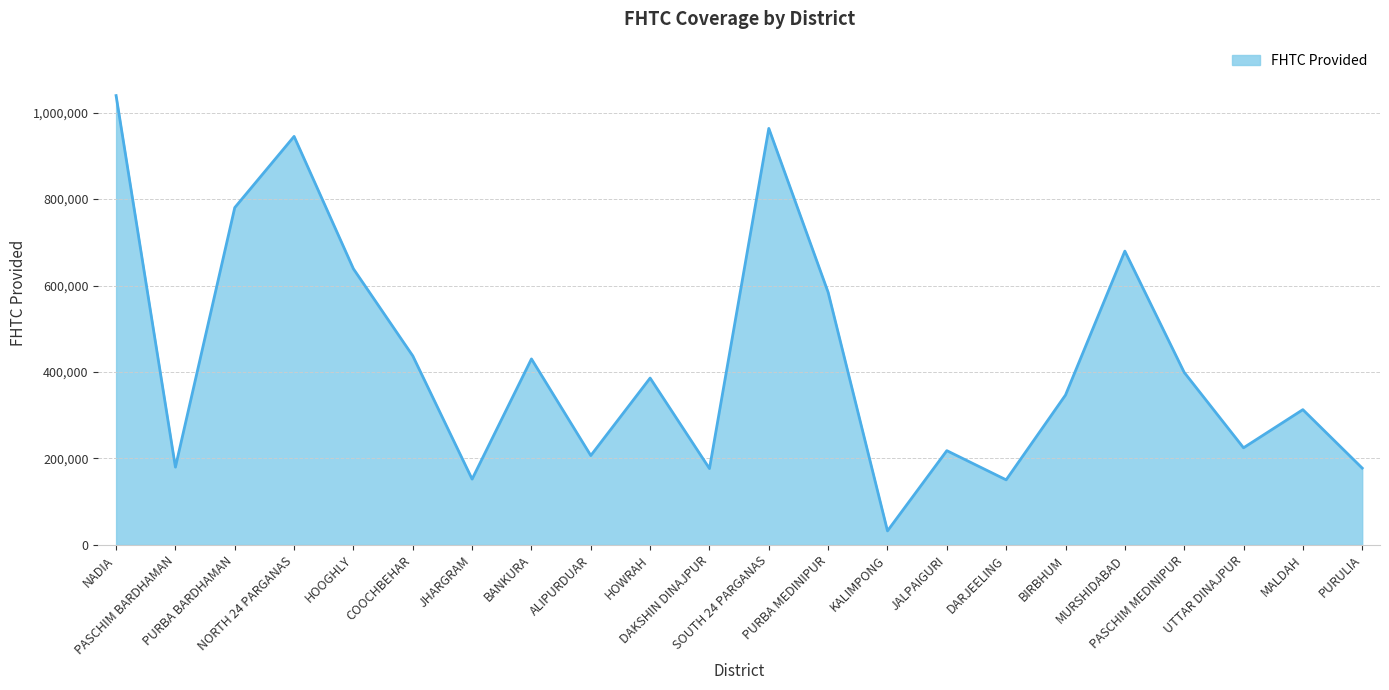

What is the minimum value shown in the chart?

32453